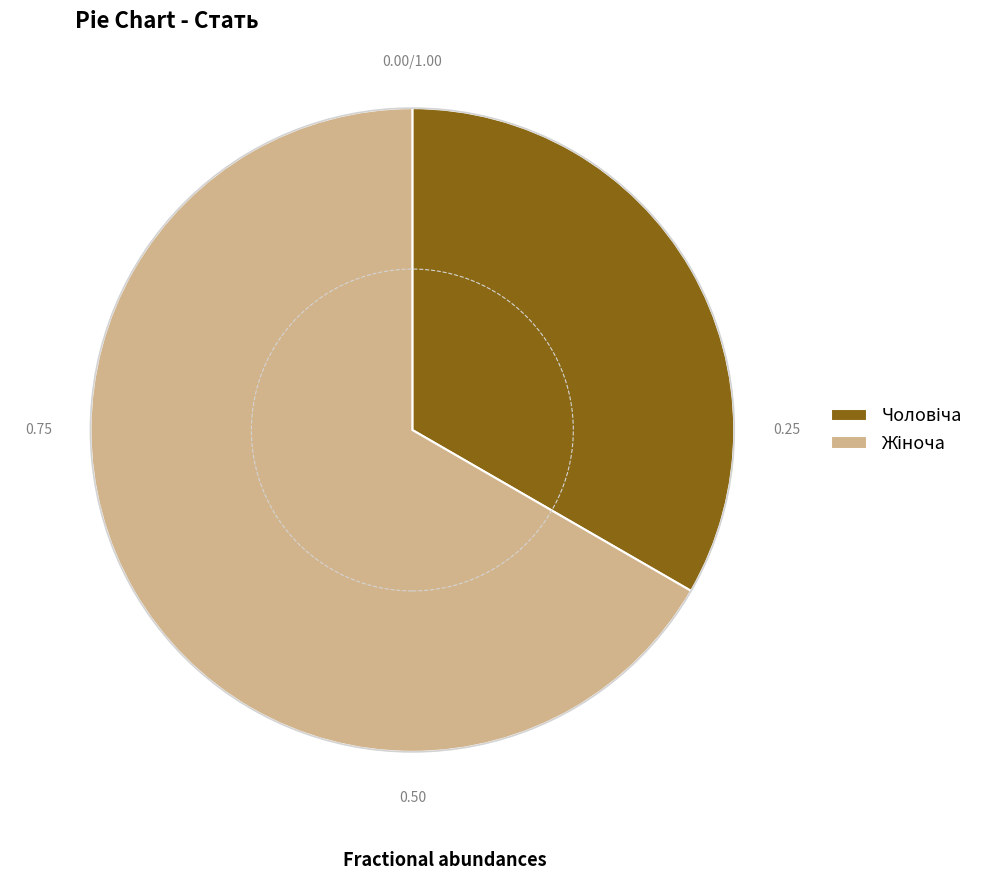

Is there a majority slice in this chart?

Yes